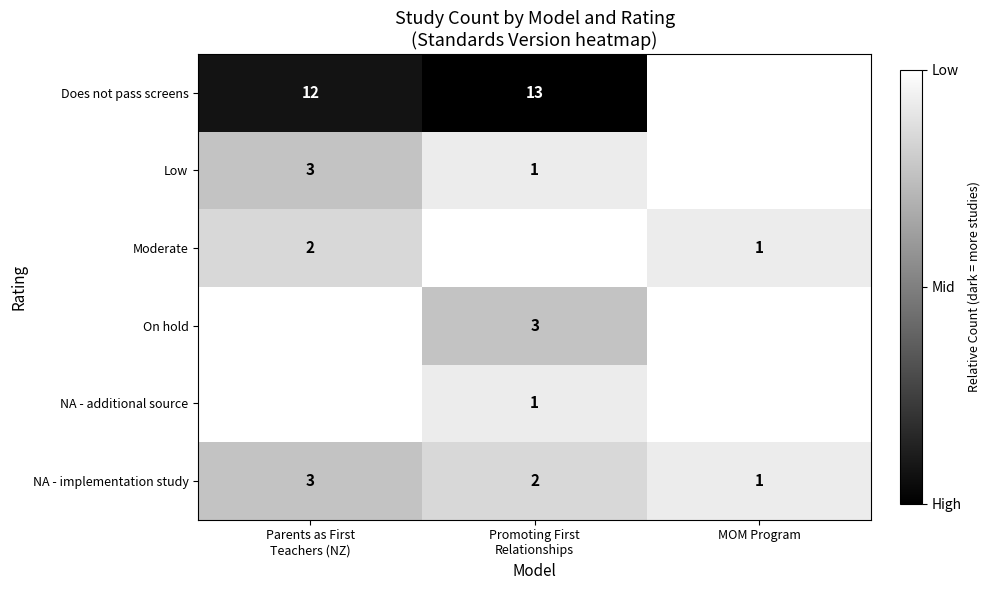

How many NA - implementation study values are between 1 and 3?

3